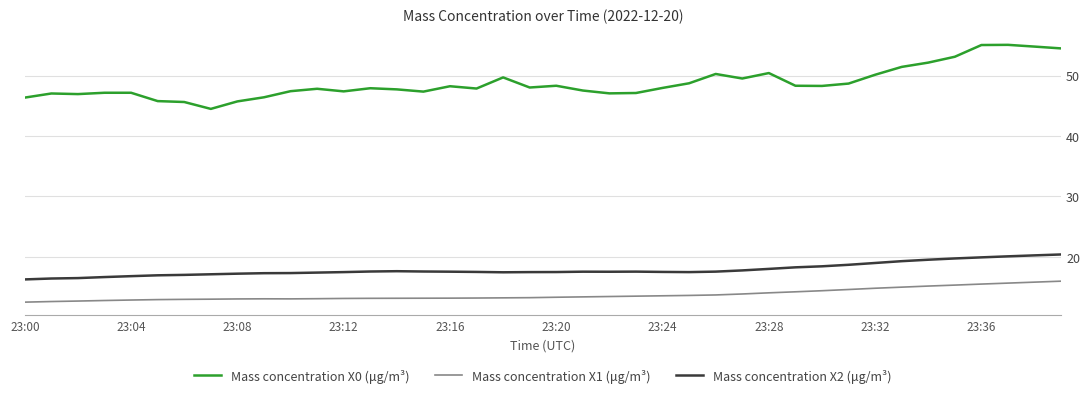

Which series has the largest total across all categories?

Mass concentration X0 (μg/m³)